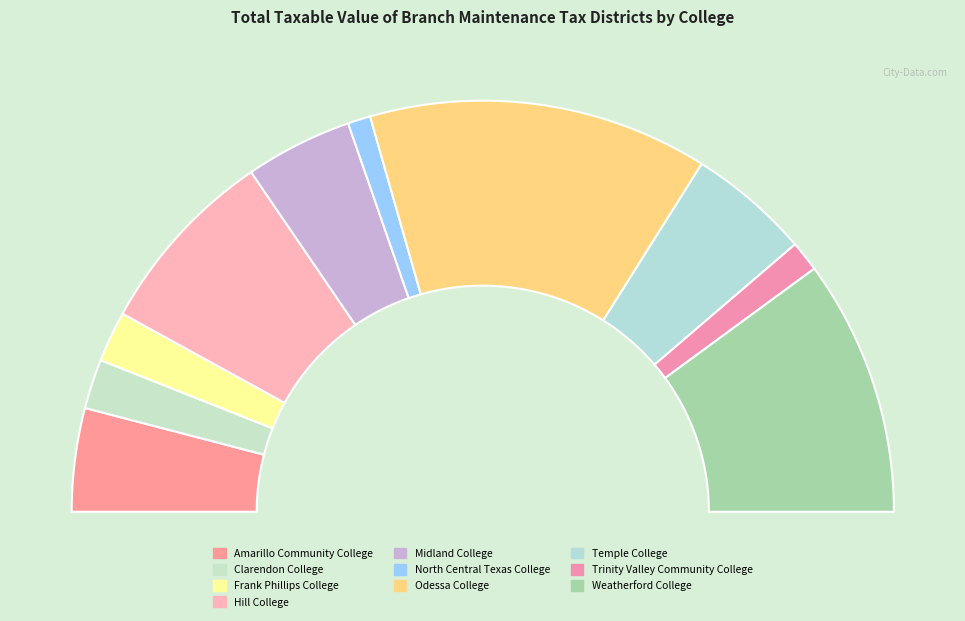

What percentage is the North Central Texas College slice, to the nearest percent?

2%